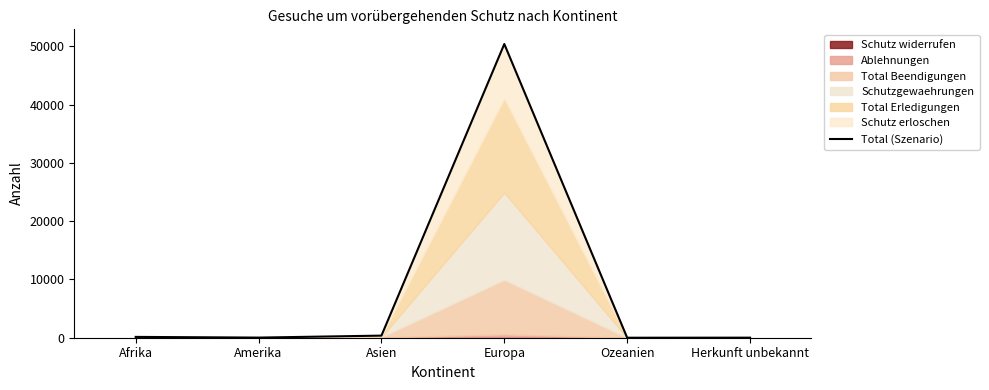

Reading left to right, transcribe all the data shown in this chart.

Afrika=142	Amerika=22	Asien=361	Europa=50409	Ozeanien=0	Herkunft unbekannt=10